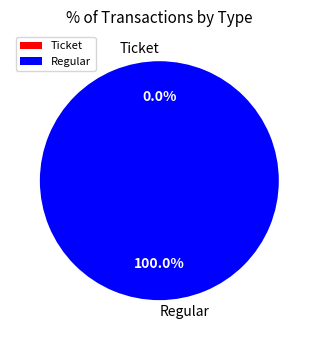

What percentage is the Regular slice, to the nearest percent?

100%